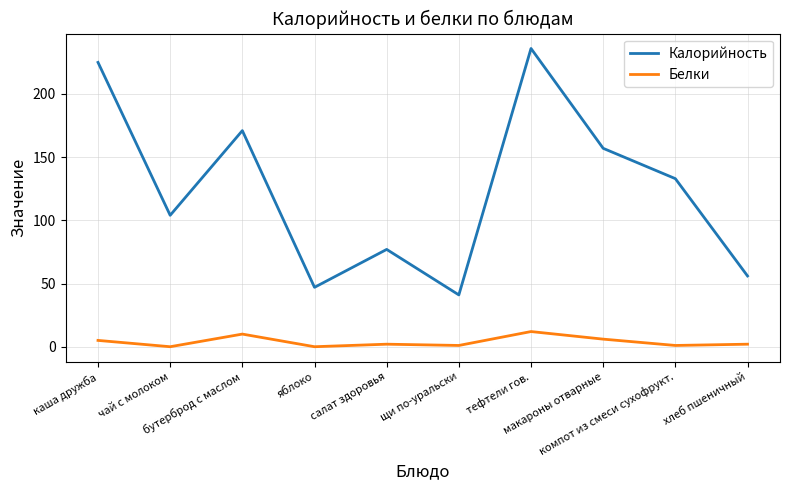

True or false: Калорийность has a value of 32 at салат здоровья.

False